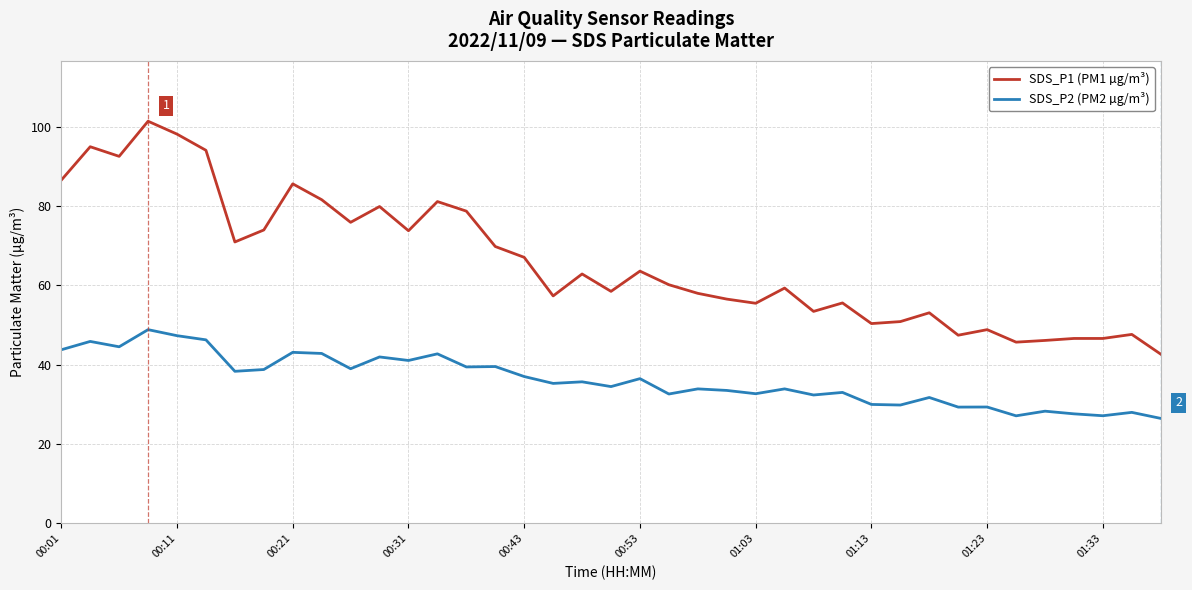

List the series in order of their overall mean, lowest first.

SDS_P2 (PM2 µg/m³), SDS_P1 (PM1 µg/m³)